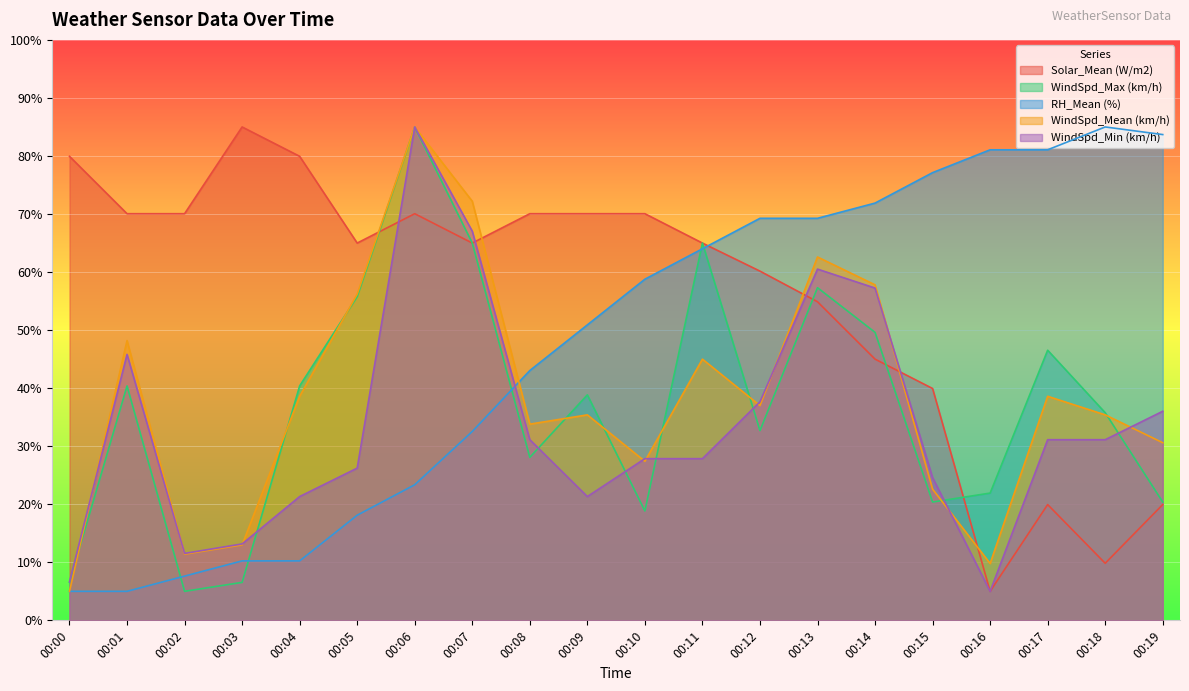

Between 00:01 and 00:06, which series saw the biggest shift?

WindSpd_Max (km/h)